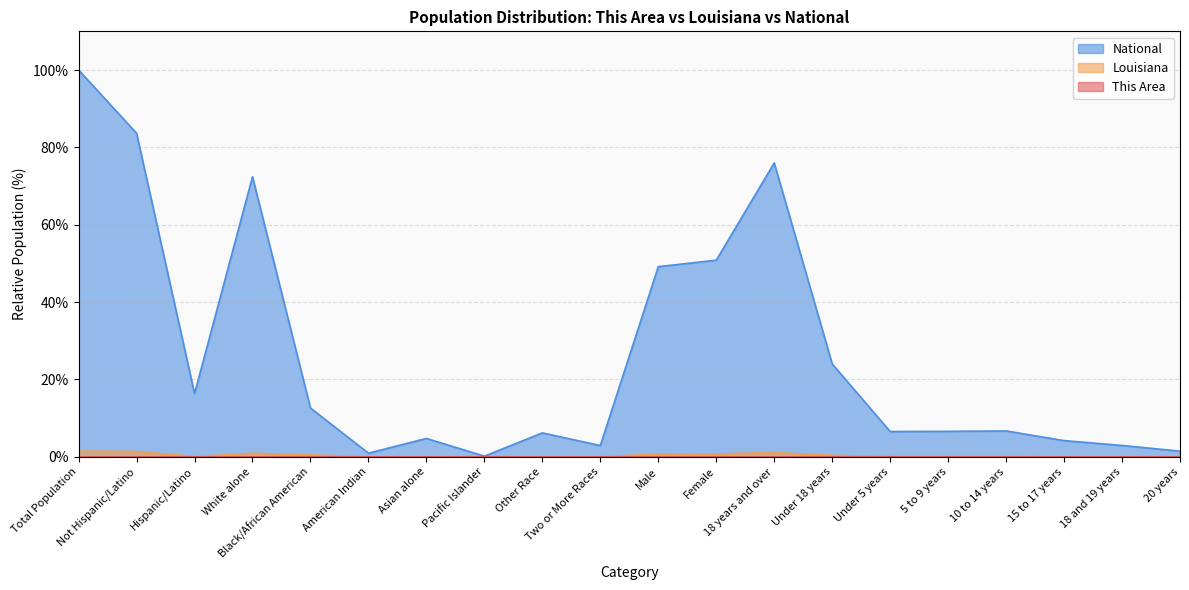

Is the value of This Area at Pacific Islander greater than the value of Louisiana at American Indian?

No